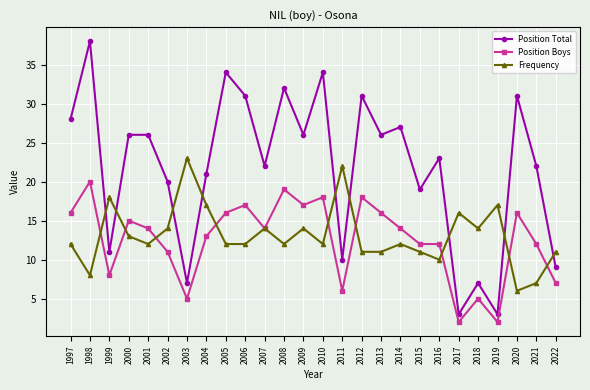

At how many categories does at least one series exceed 29?

7